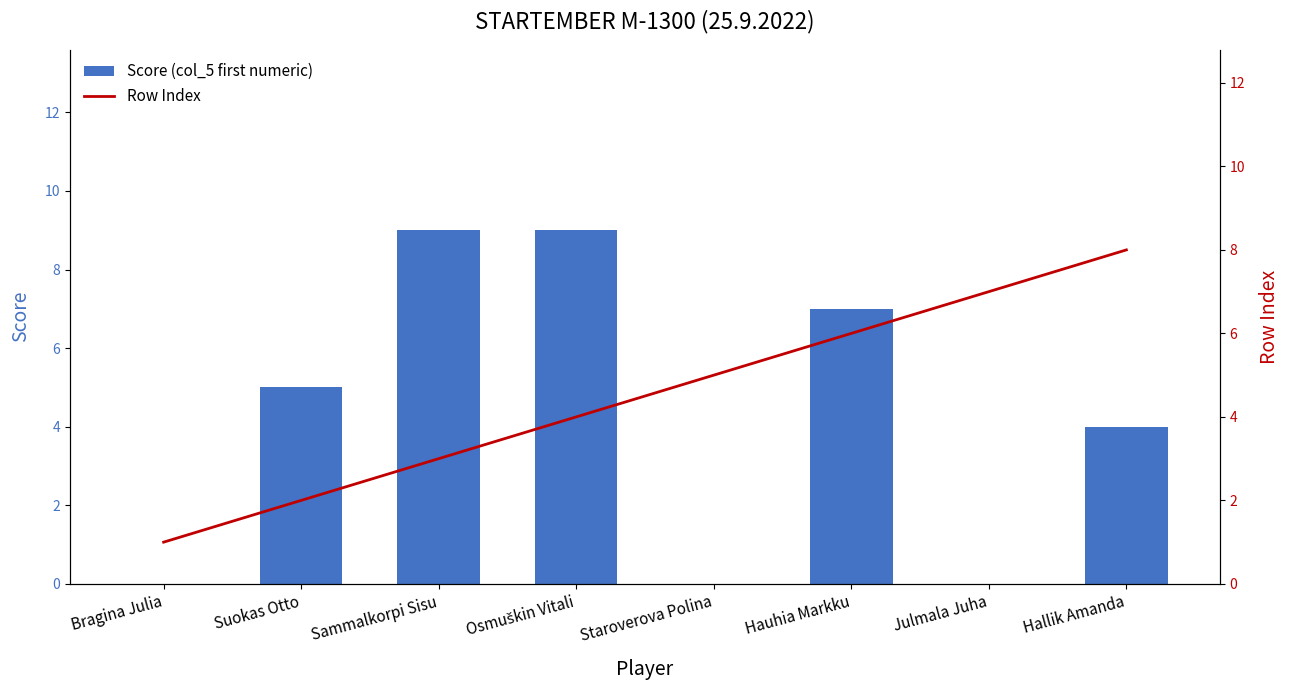

At which label does Row Index first exceed 5?

Hauhia Markku